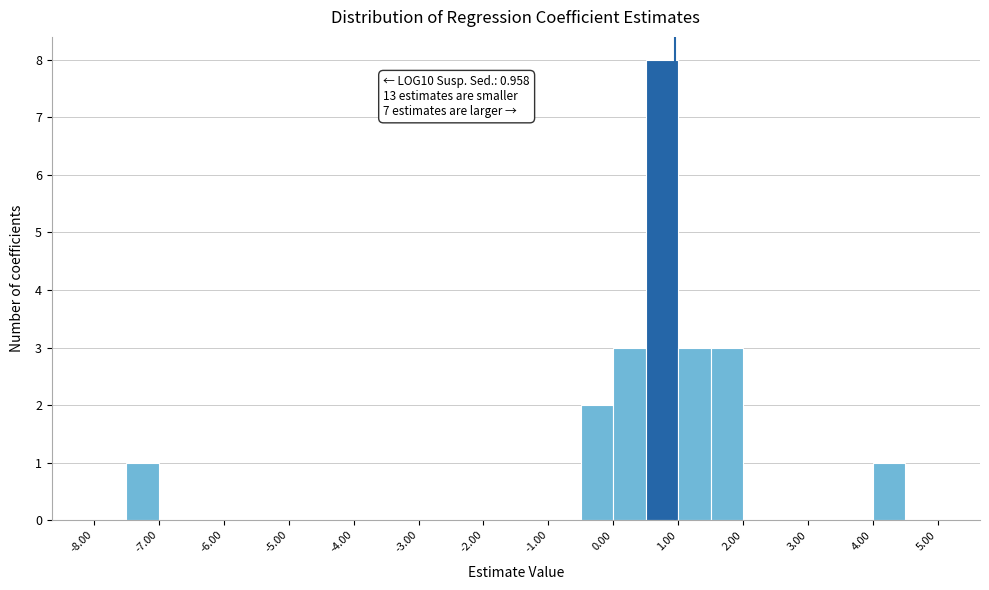

Which range on the x-axis has the tallest bar?

0.5 to 1.0